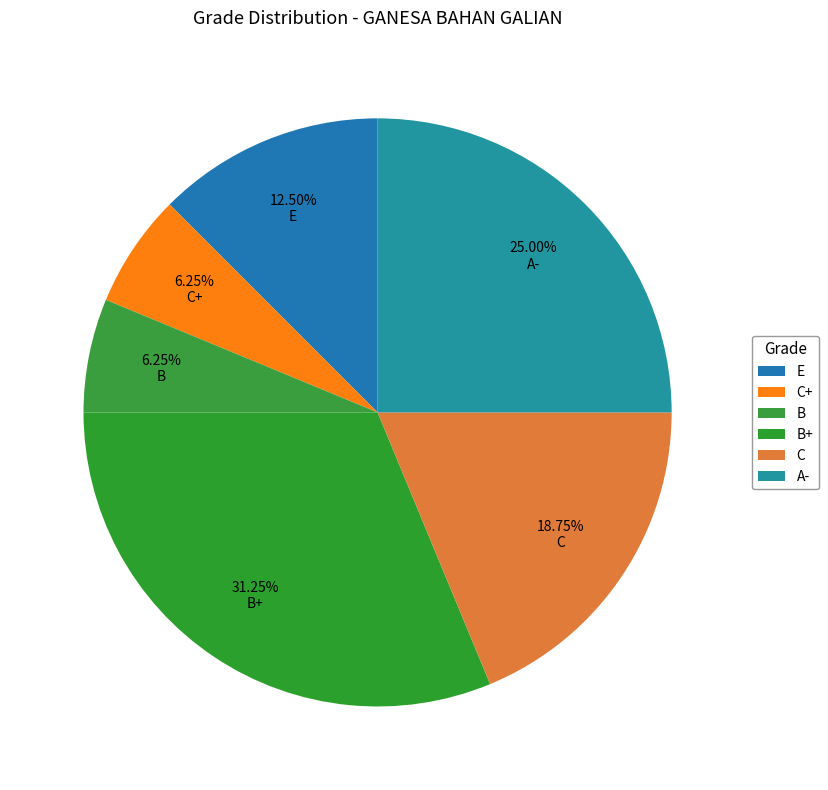

How many segments does this pie chart have?

6